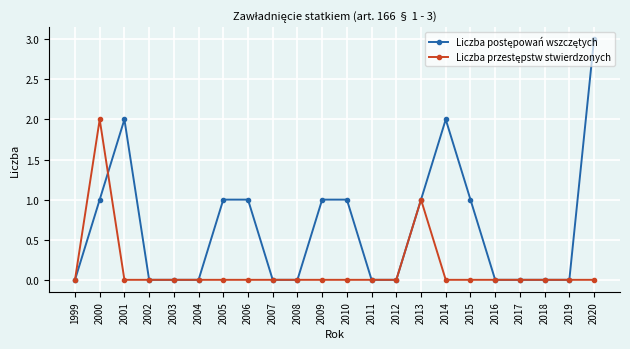

What is the total value across all series at 2000?

3